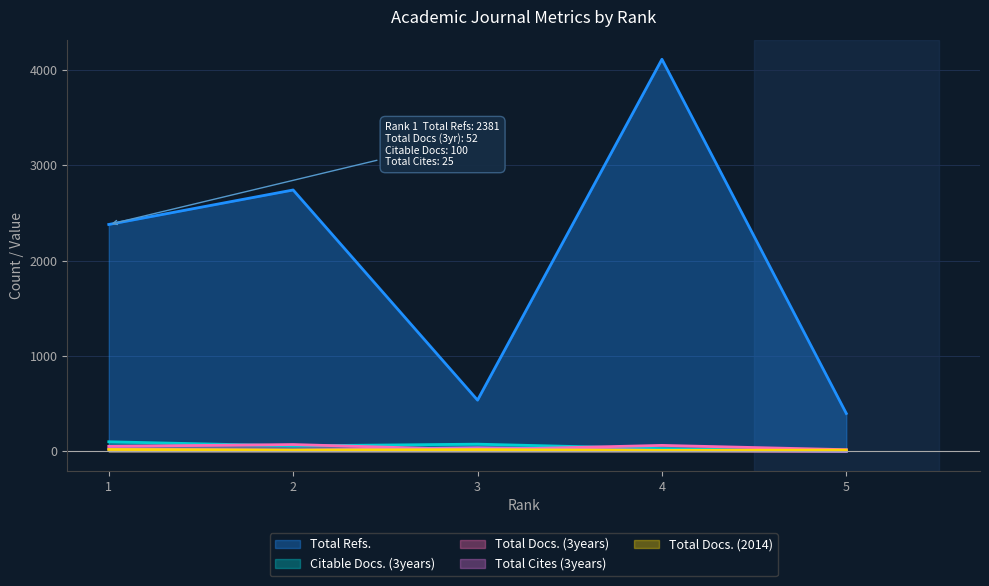

List the labels in order of Total Refs. value, smallest first.

5, 3, 1, 2, 4